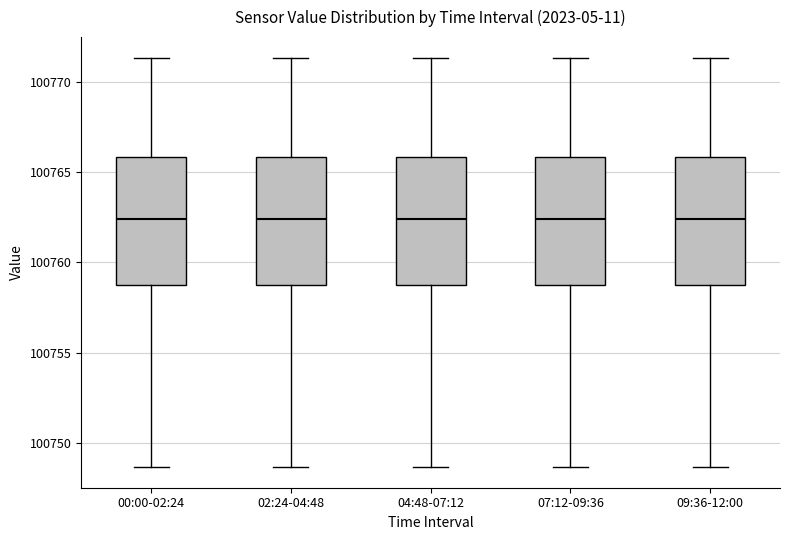

Where is the lower edge of the box for 09:36-12:00 on the y-axis? The values are not printed on the chart, so give them approximately, as read against the axis.

100759.0